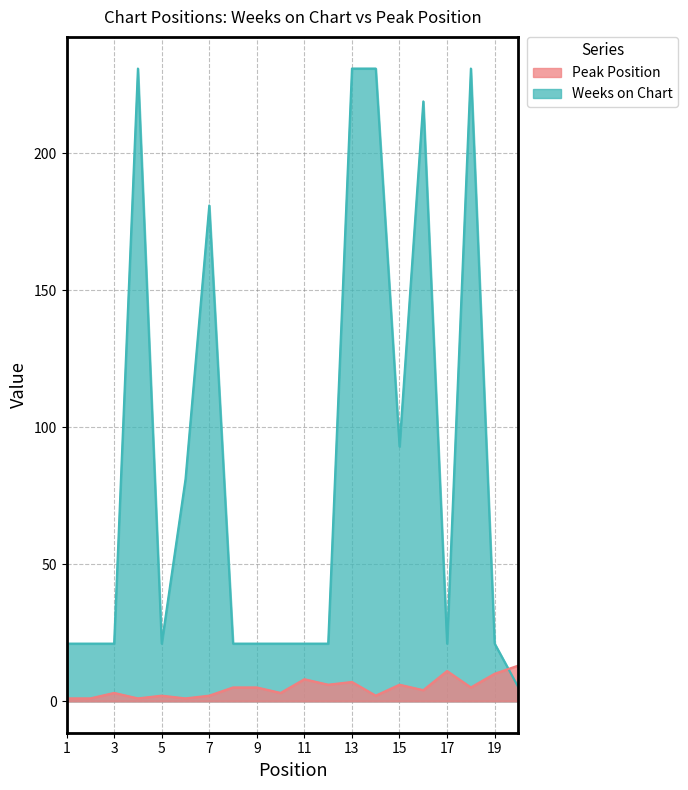

At which label does Peak Position reach its minimum?

1